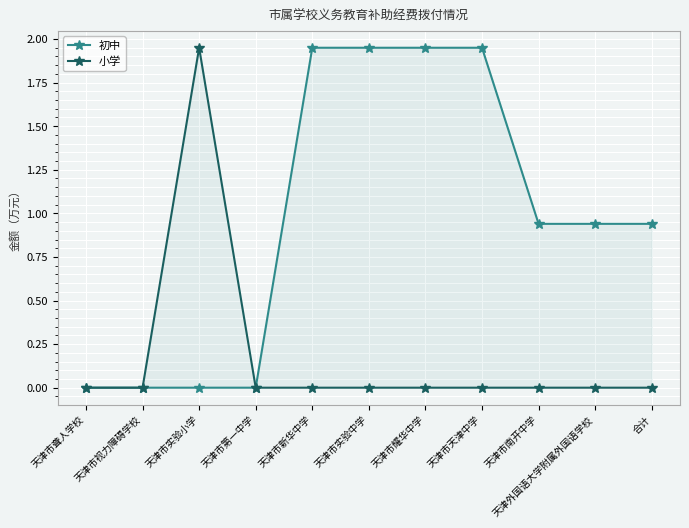

True or false: 初中 and 小学 intersect in this chart.

False